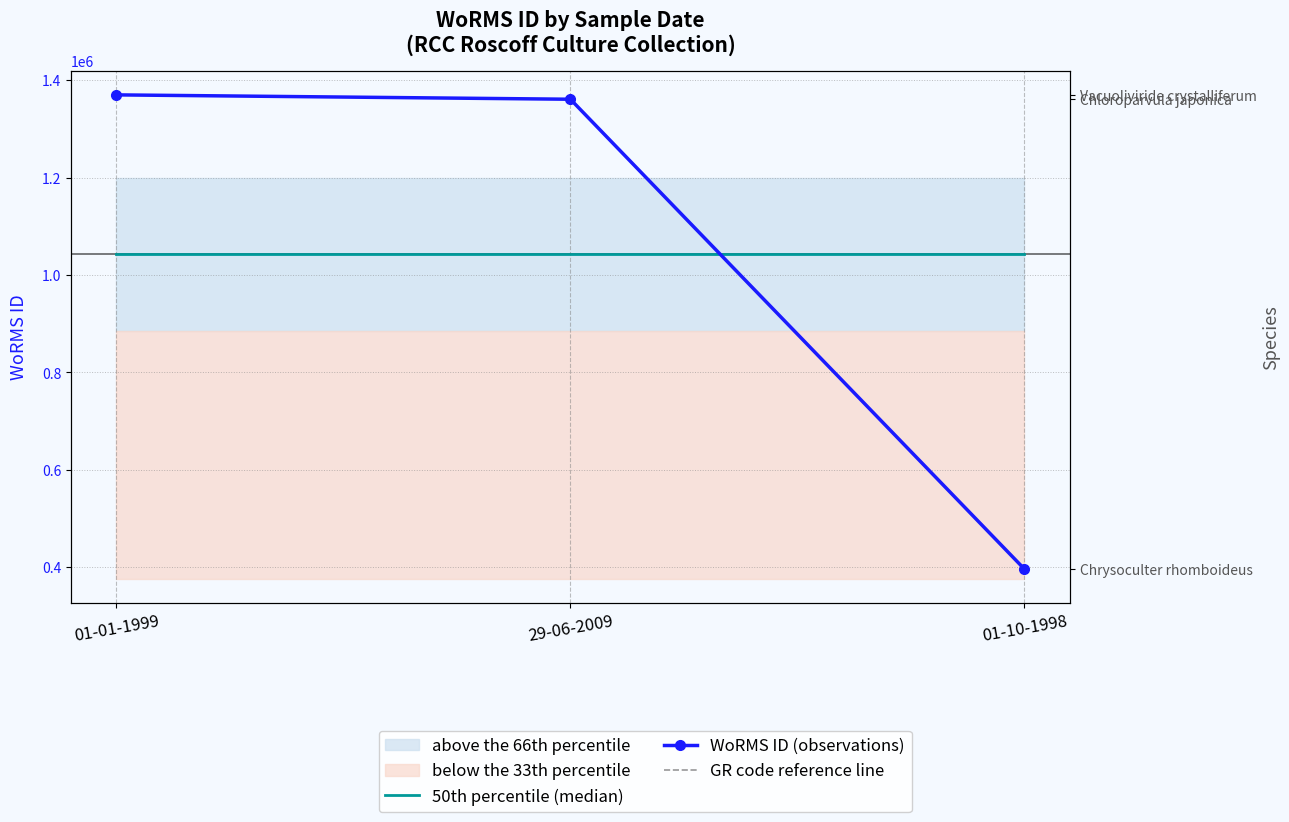

How many lines are shown in the chart?

3